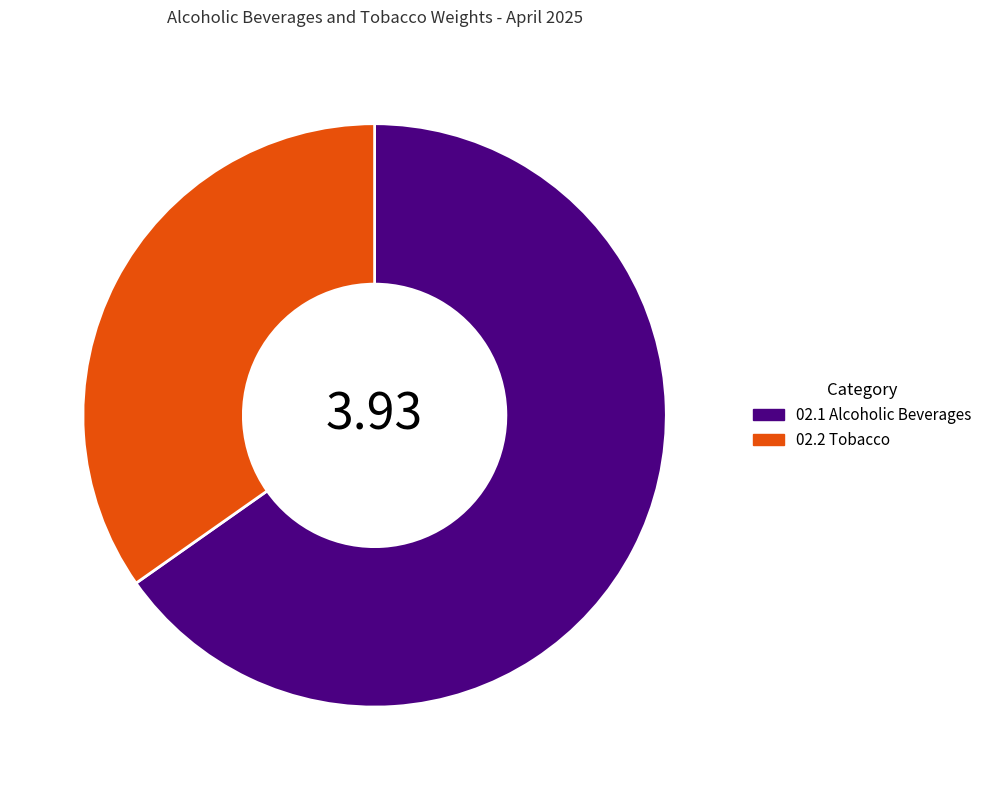

True or false: 02.2 Tobacco accounts for 24% of the total.

False